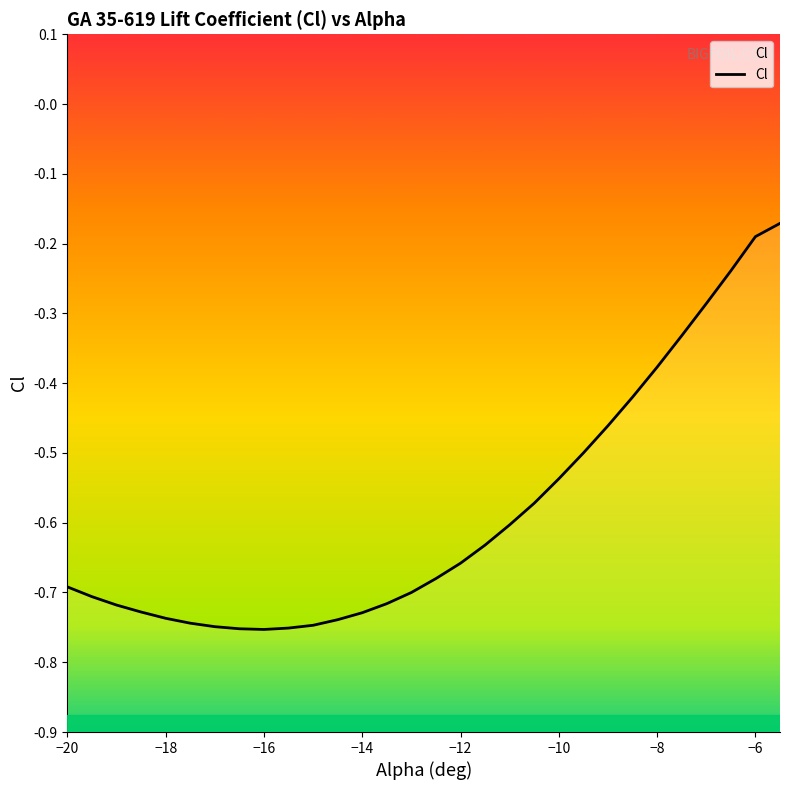

What value does the data have at -15?

-0.7